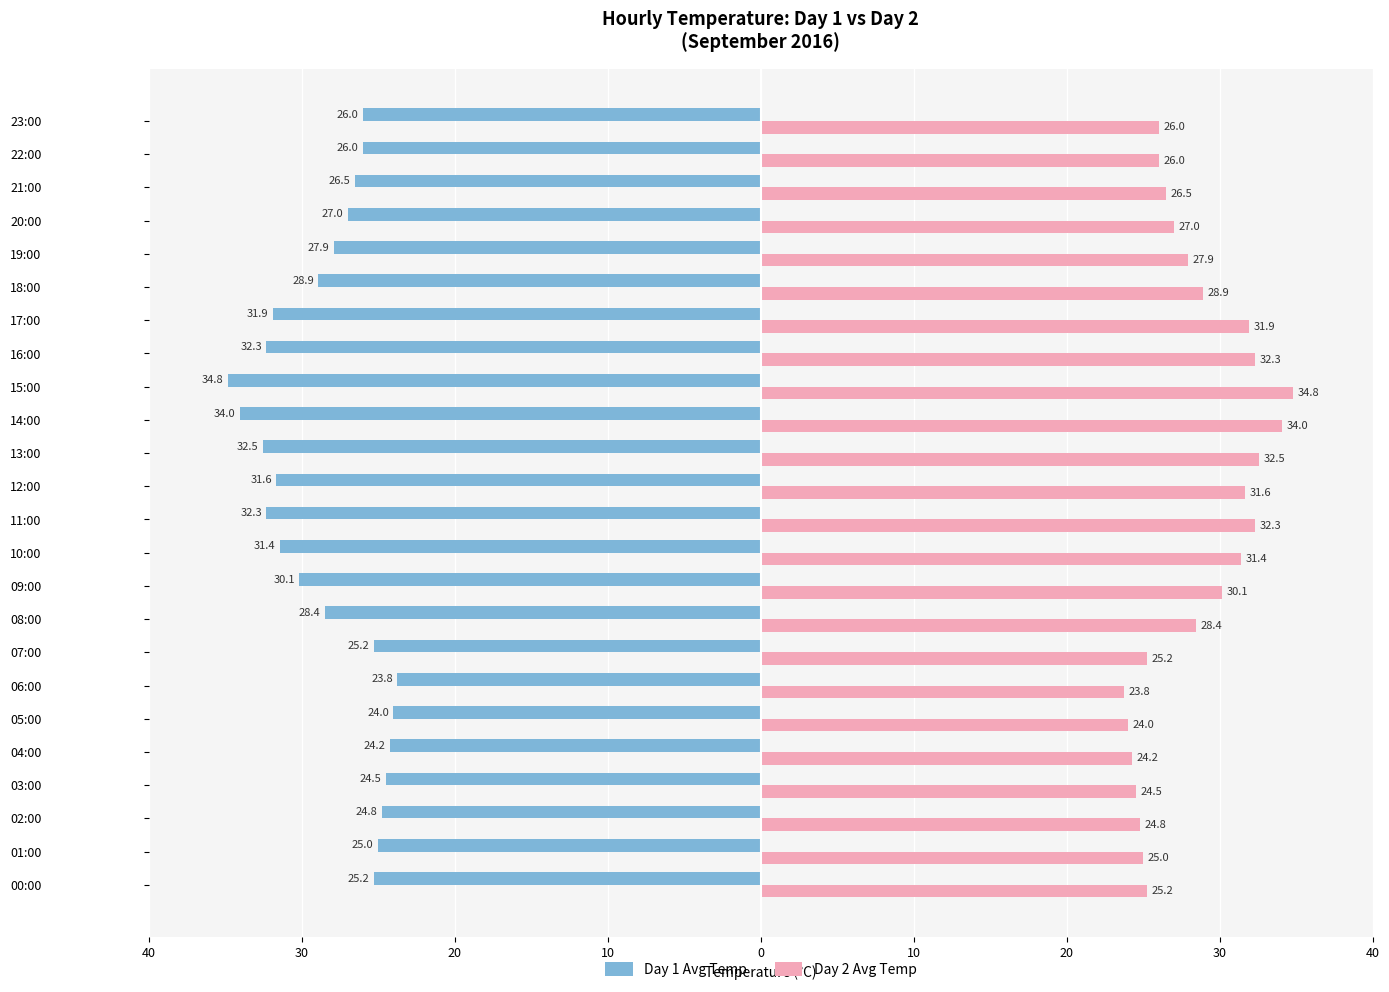

What are all the series names shown in the legend?

Day 1 Avg Temp, Day 2 Avg Temp